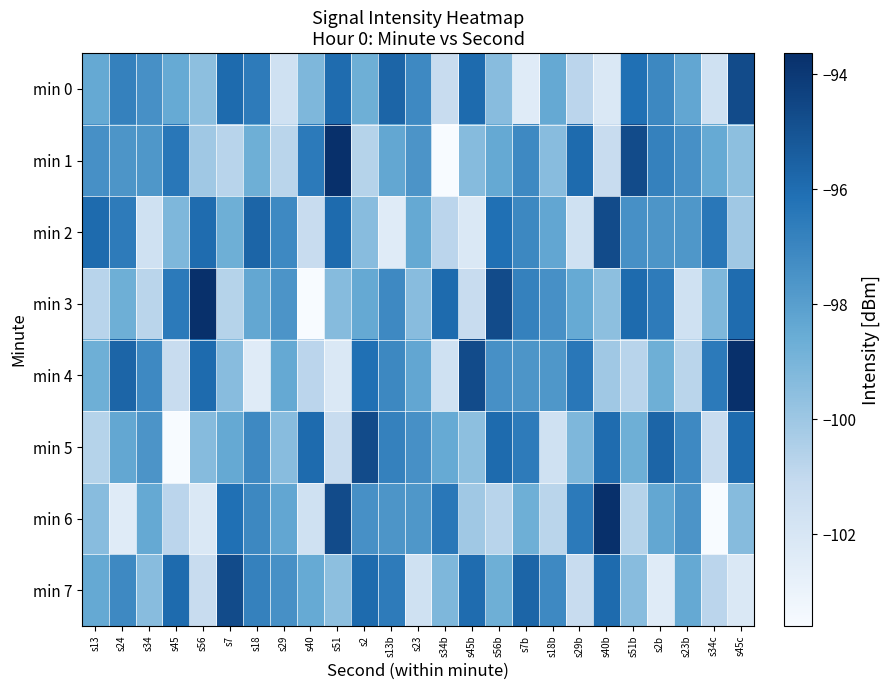

Which label corresponds to the largest value in the chart?

s51